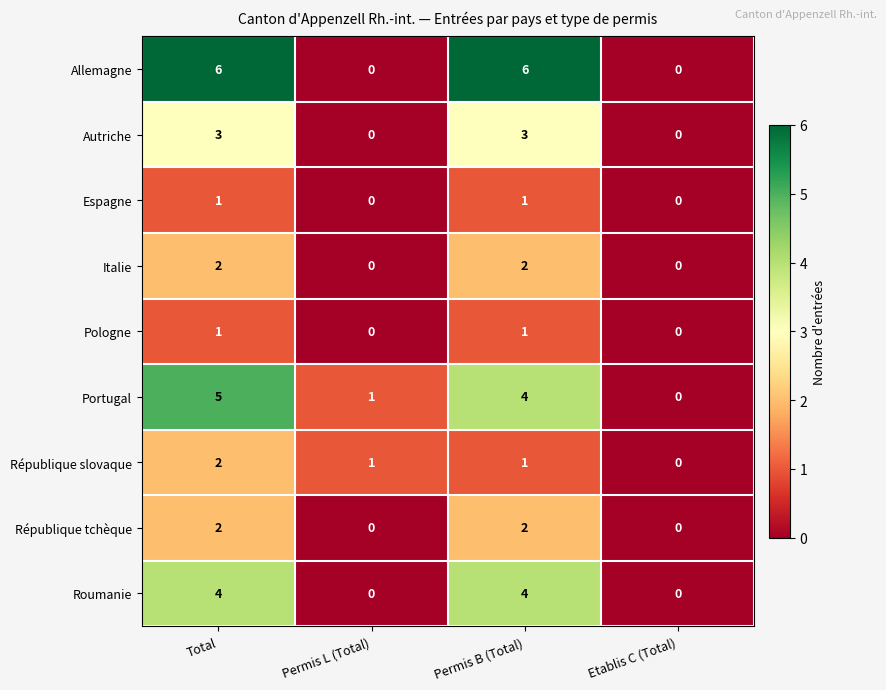

At which category is the sum across all series the highest?

Total